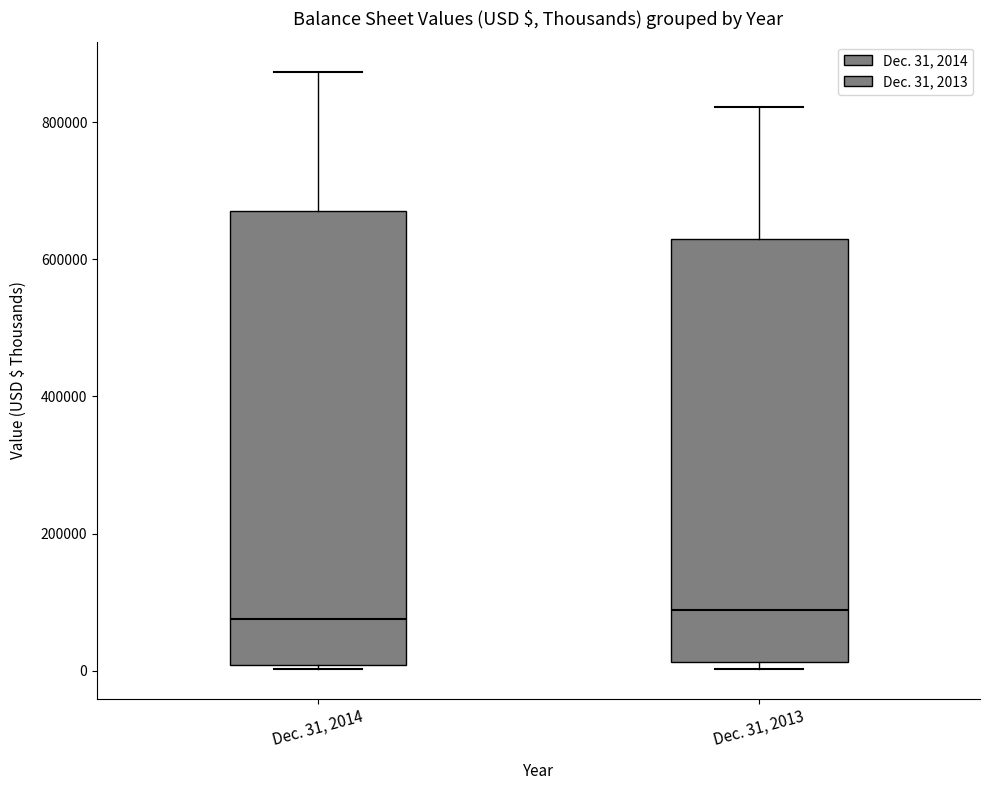

Reading left to right, transcribe this box plot: for each box, give where its median line is, the range the box spans, and where its two whiskers end, as read against the y-axis. The values are not printed on the chart, so give them approximately, as read against the axis.

Dec. 31, 2014: median 80000, box 0 to 680000, whiskers 0 to 880000
Dec. 31, 2013: median 80000, box 20000 to 640000, whiskers 0 to 820000